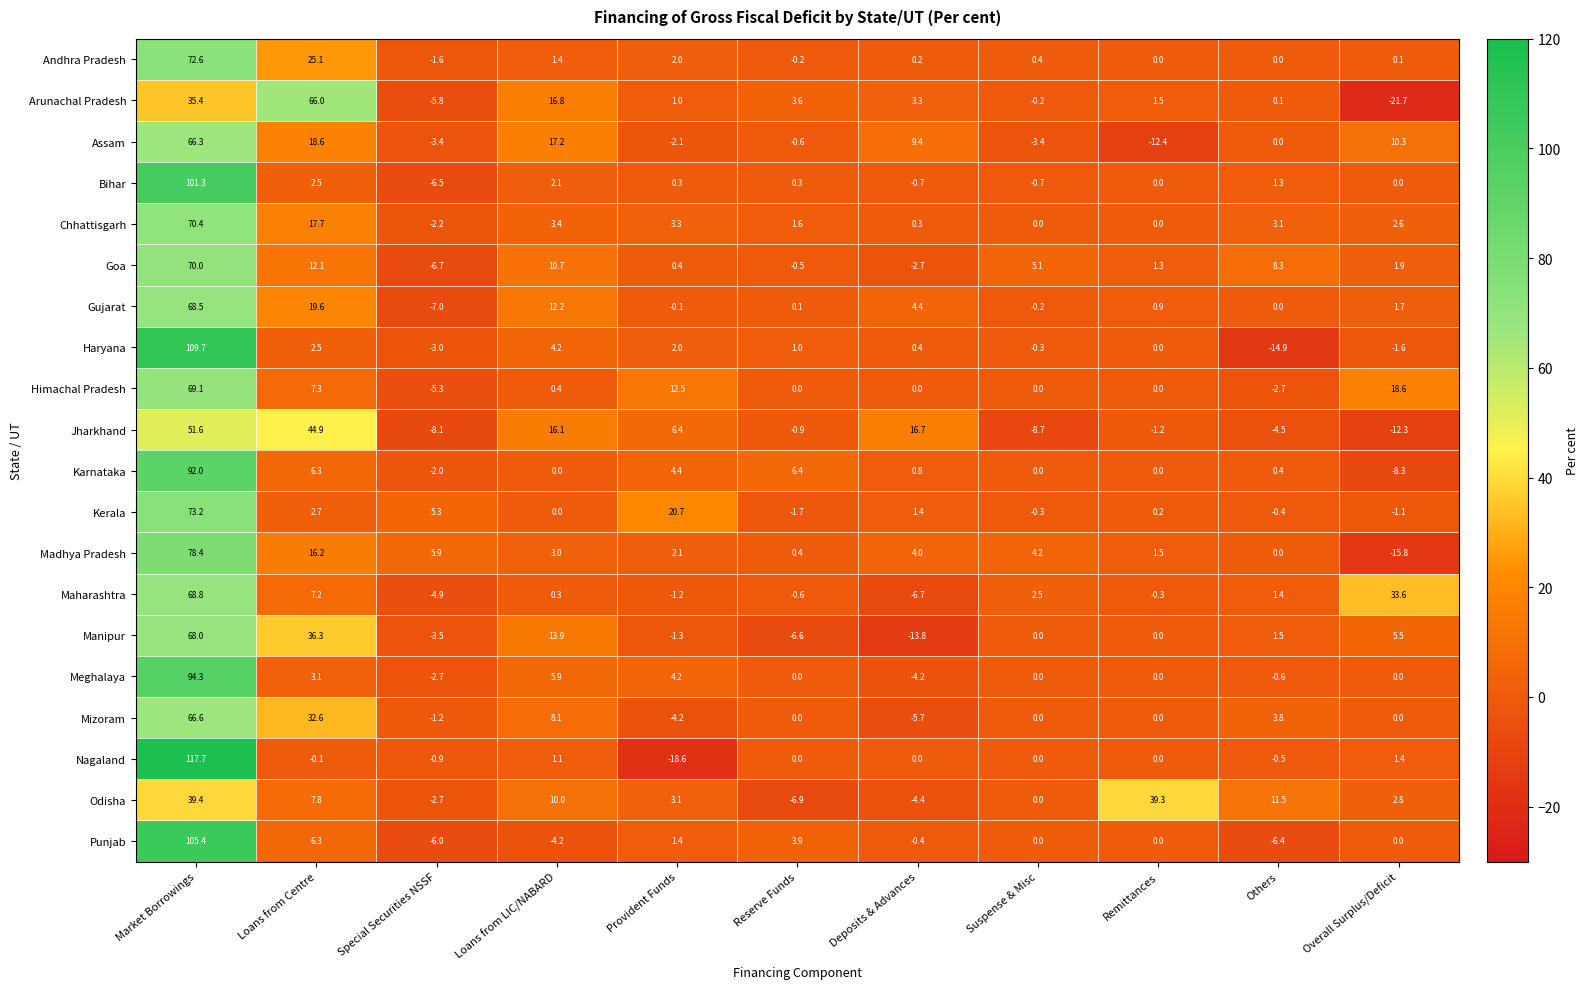

What is the average value of the Maharashtra series?

9.1